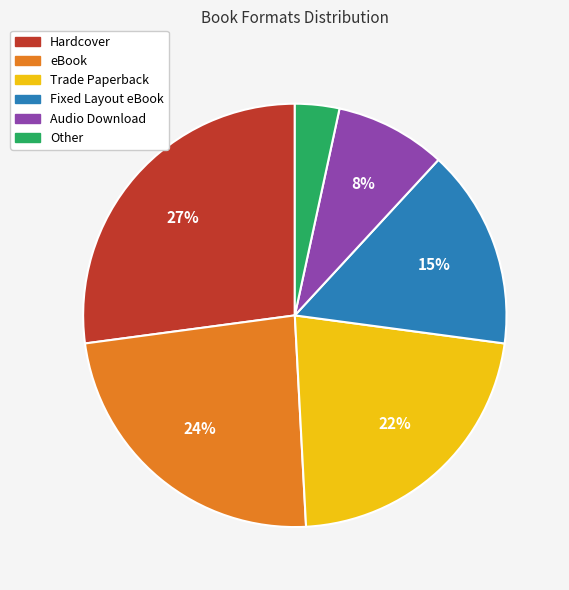

Do Trade Paperback and Other together represent more than half of the pie?

No